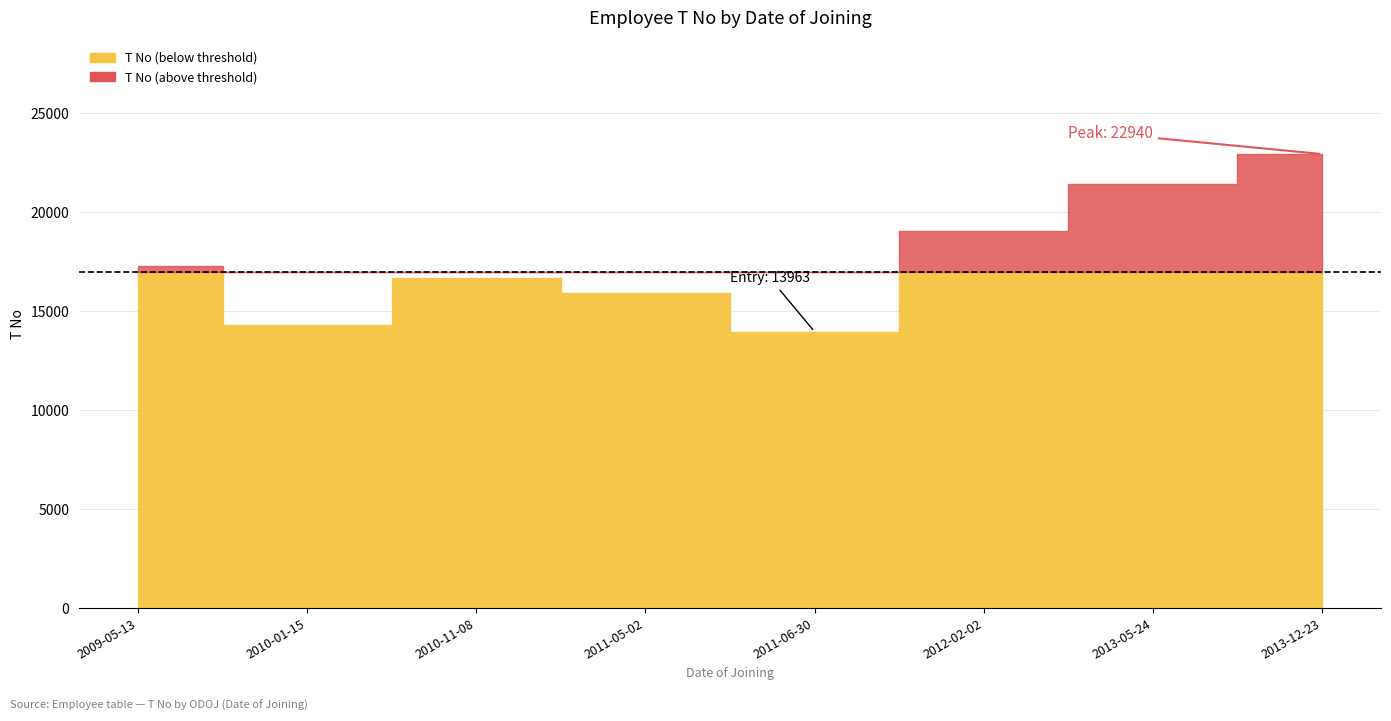

Count the number of values greater than 17258.

3